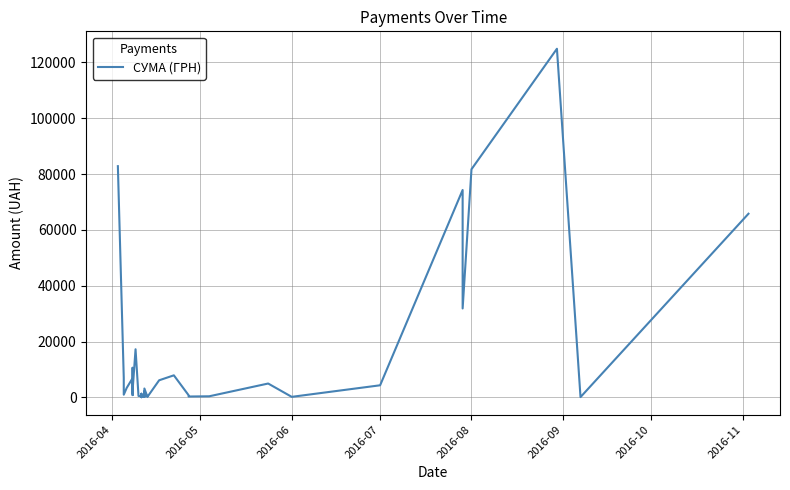

Approximately how many times larger is the value at 2016-10 compared to 2016-04?

0.1